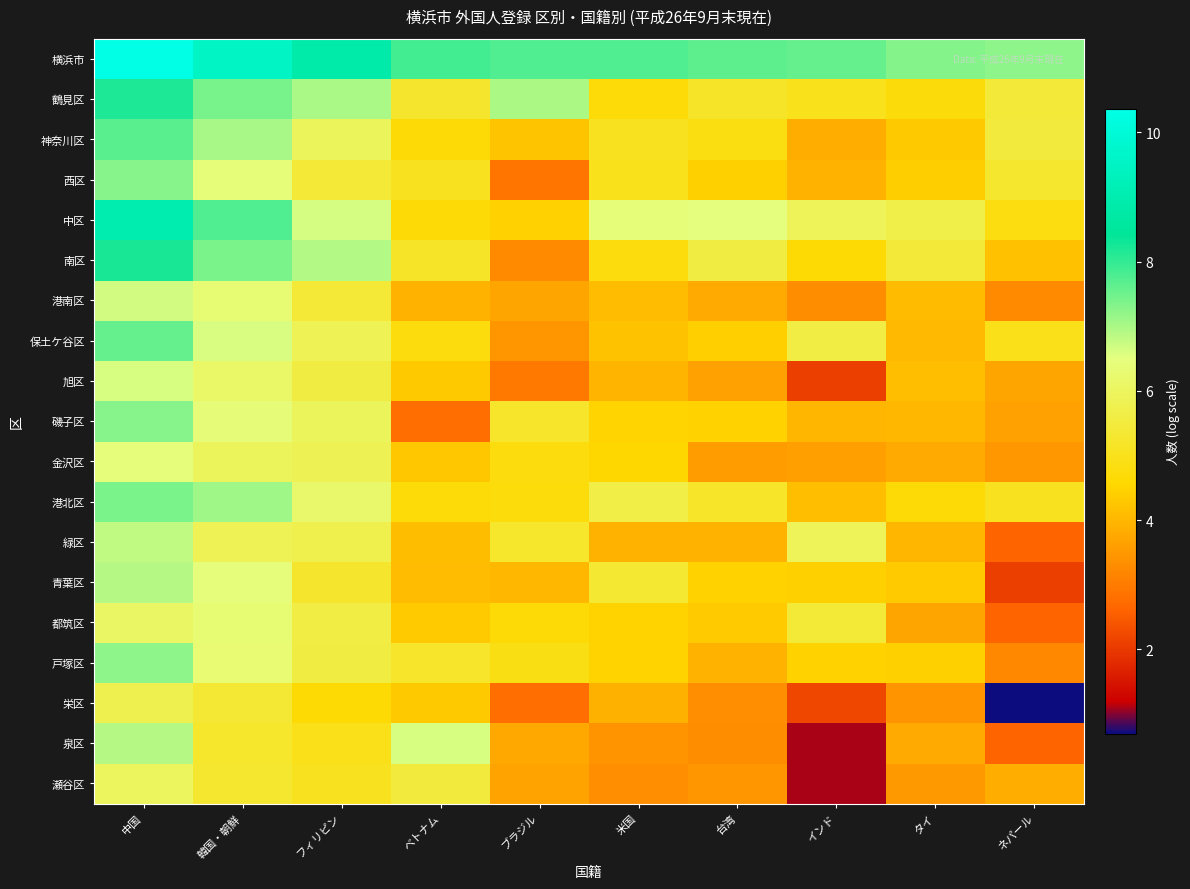

How many series are shown in this chart?

19